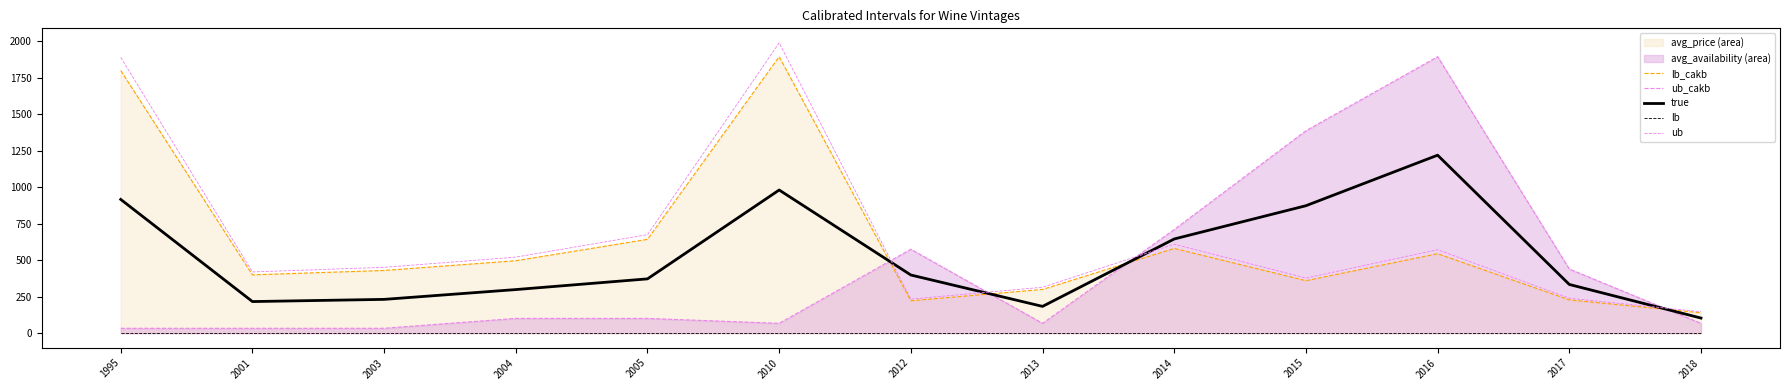

Between 2012 and 2017, which is larger?

2017